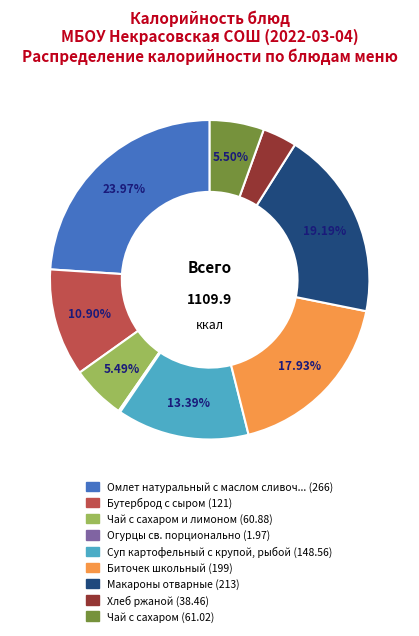

Is there a majority slice in this chart?

No